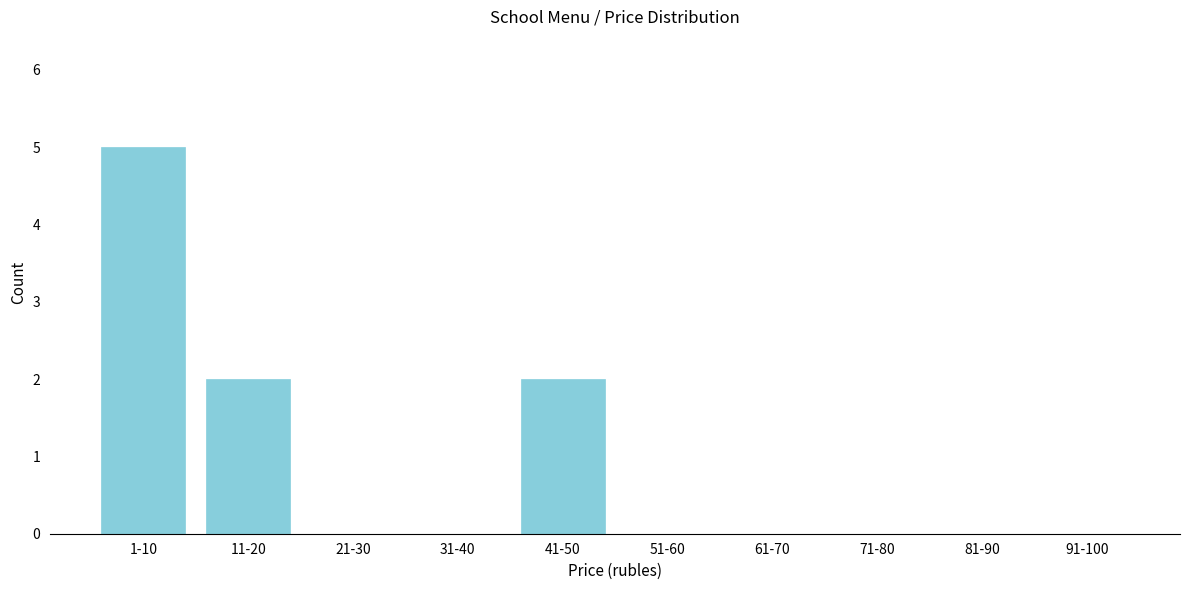

Reading left to right, transcribe all the data shown in this chart.

1-10=5	11-20=2	21-30=0	31-40=0	41-50=2	51-60=0	61-70=0	71-80=0	81-90=0	91-100=0